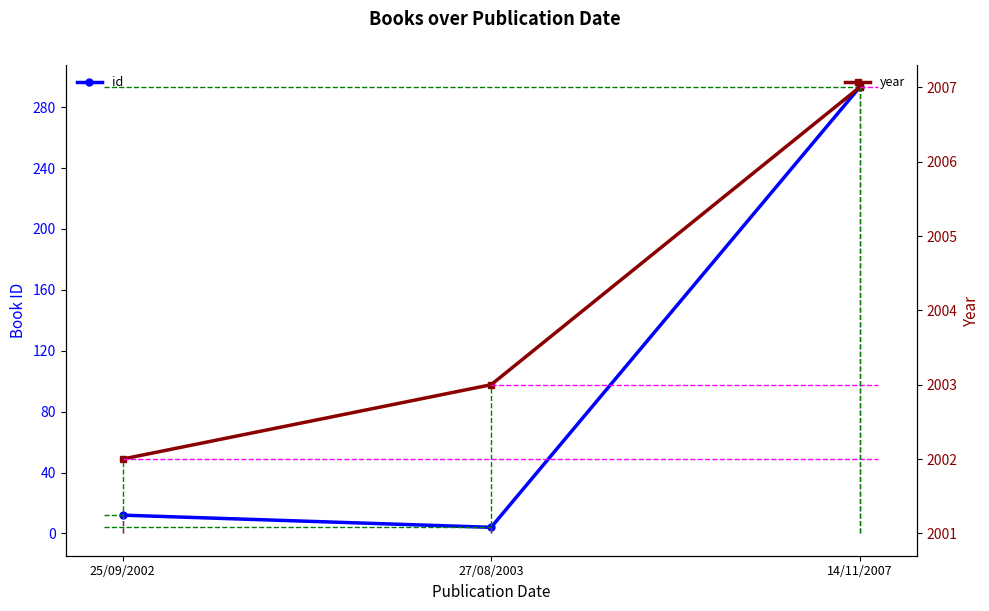

Rank the series at 27/08/2003 from lowest to highest value.

id, year